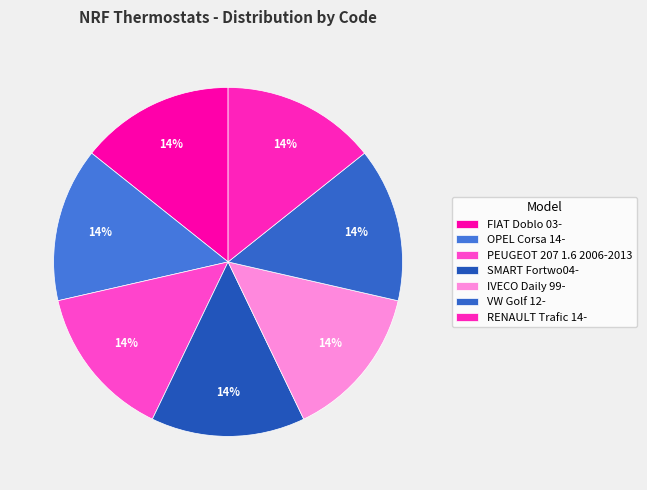

Is it true that IVECO Daily 99- is 14% of the pie?

True